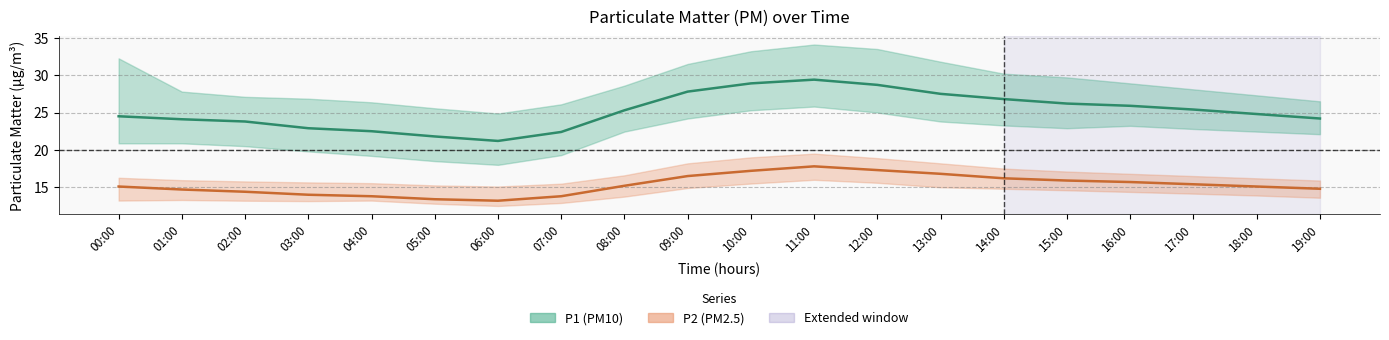

At how many categories does at least one series exceed 29?

1